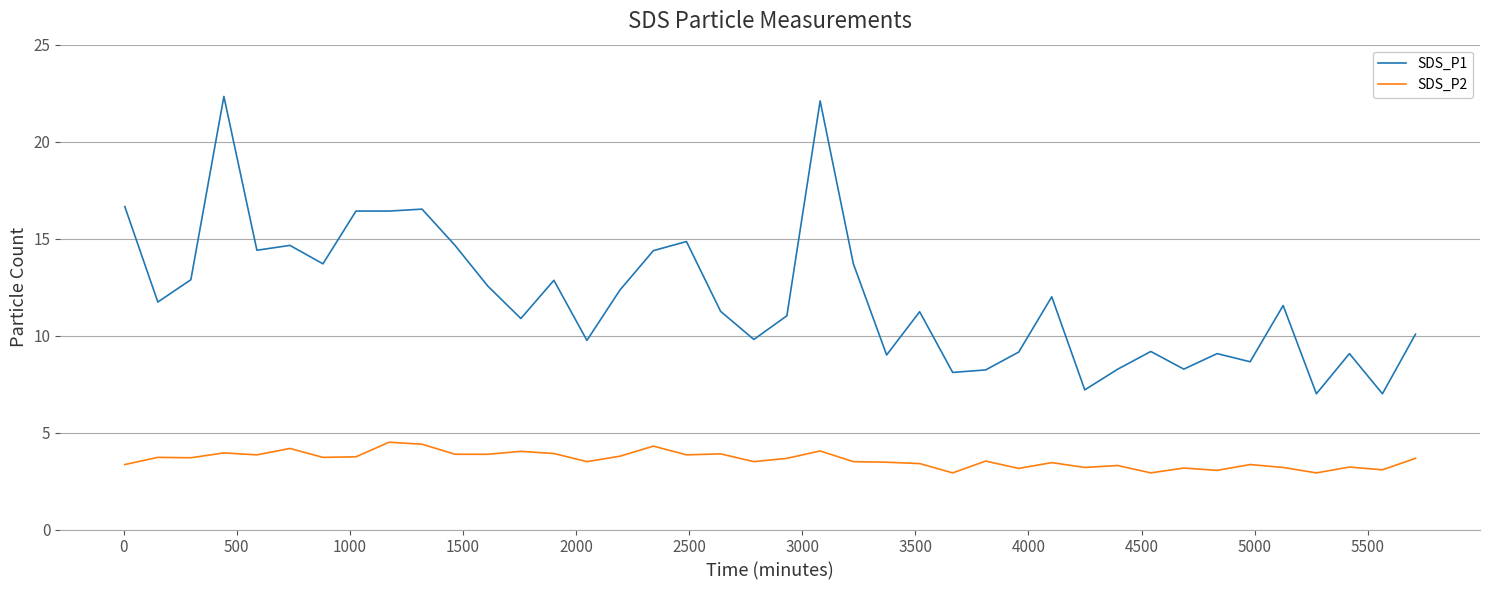

List the series in order of their peak value, highest first.

SDS_P1, SDS_P2